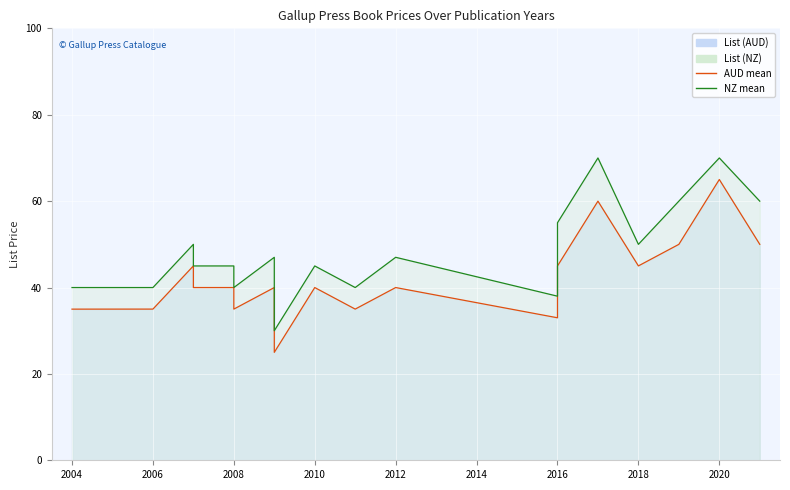

What is the value of the List (AUD) line point at the 7th from the left?

40.0